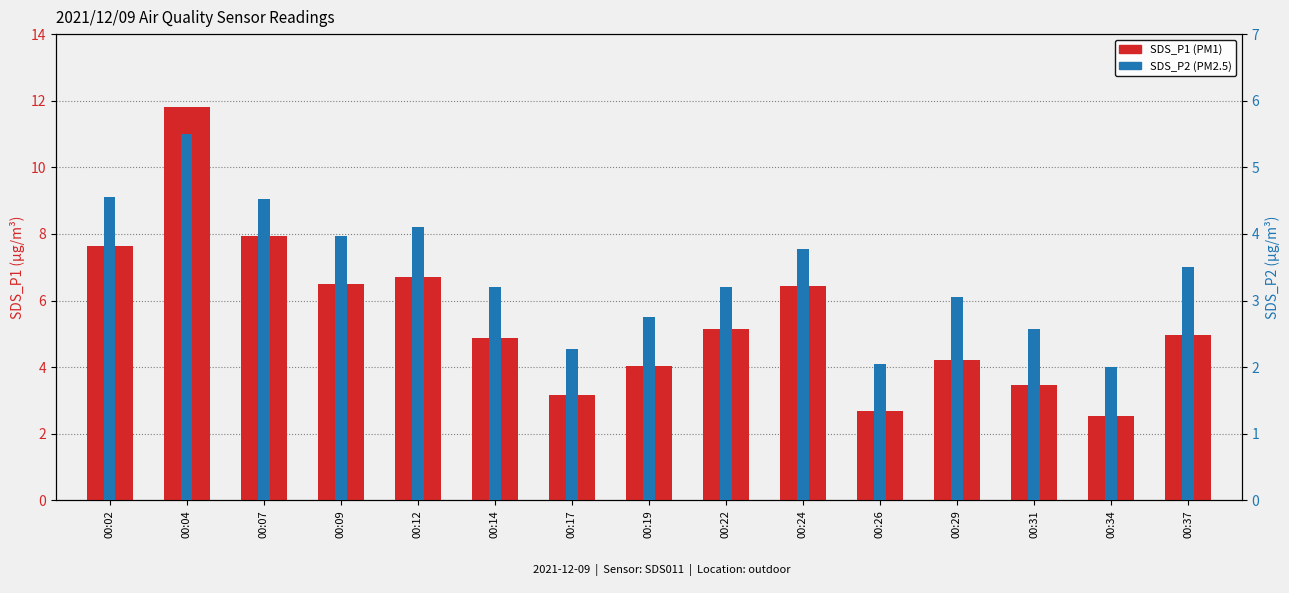

Which series has the widest spread of values?

SDS_P1 (PM1)